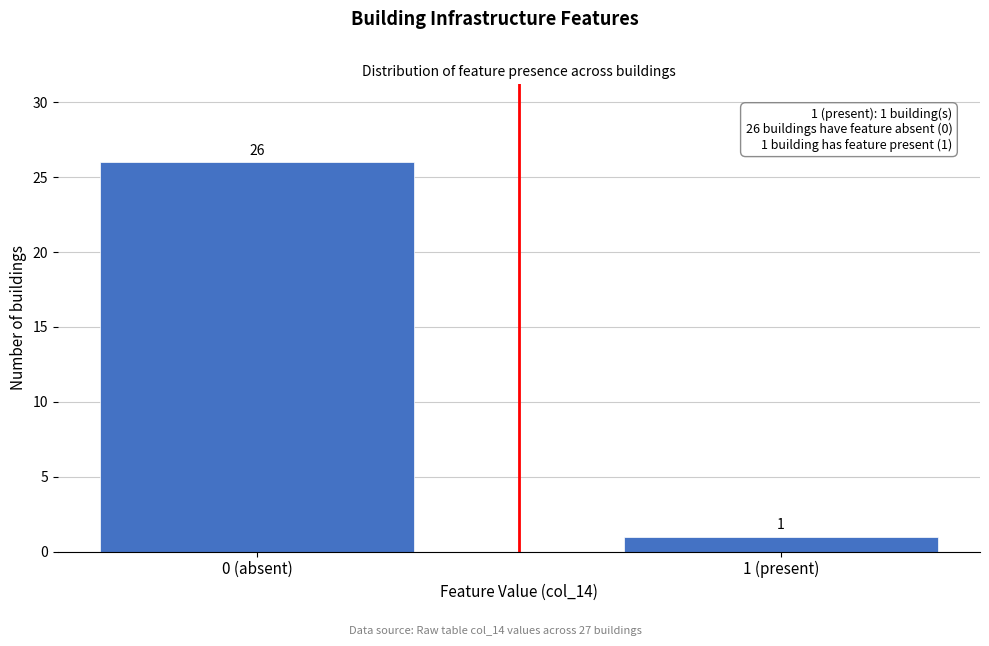

Reading left to right, what are all the values shown in this chart?

0 (absent)=26	1 (present)=1